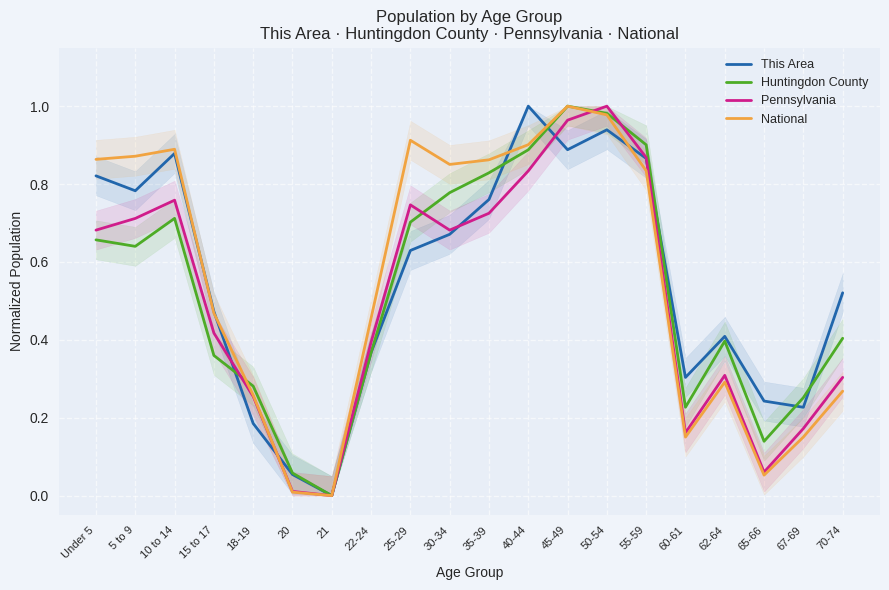

What is the label of the 3rd point from the left?

10 to 14